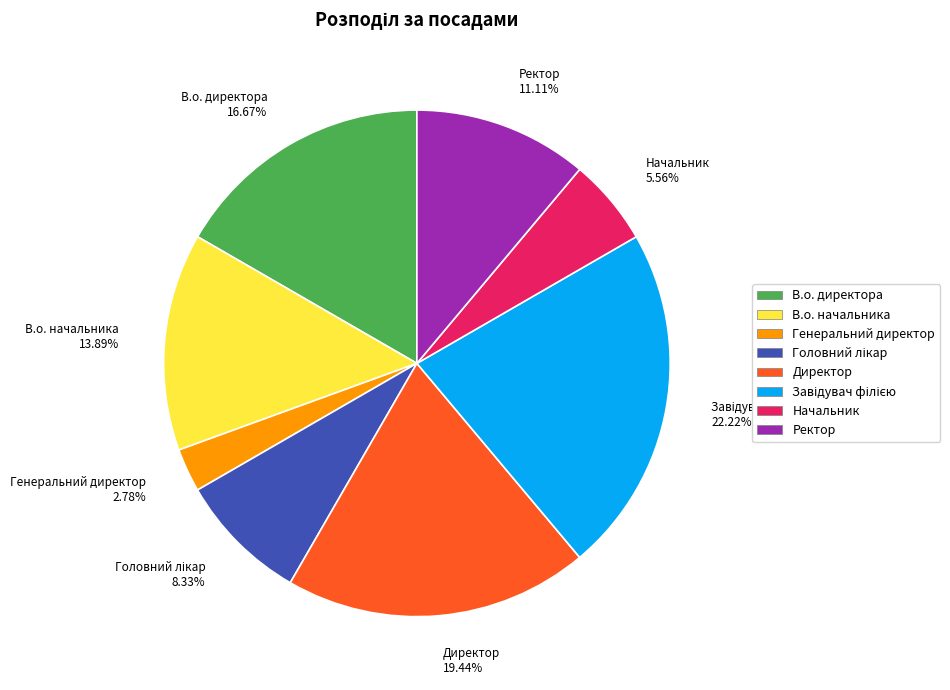

Does any single category account for the majority?

No